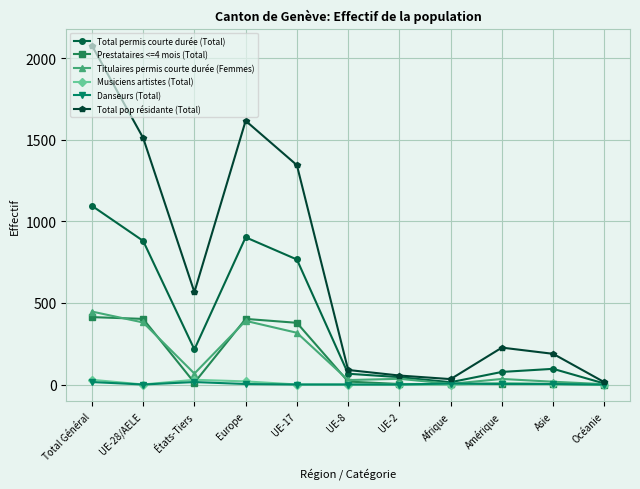

What is the label of the 7th point from the right?

UE-17